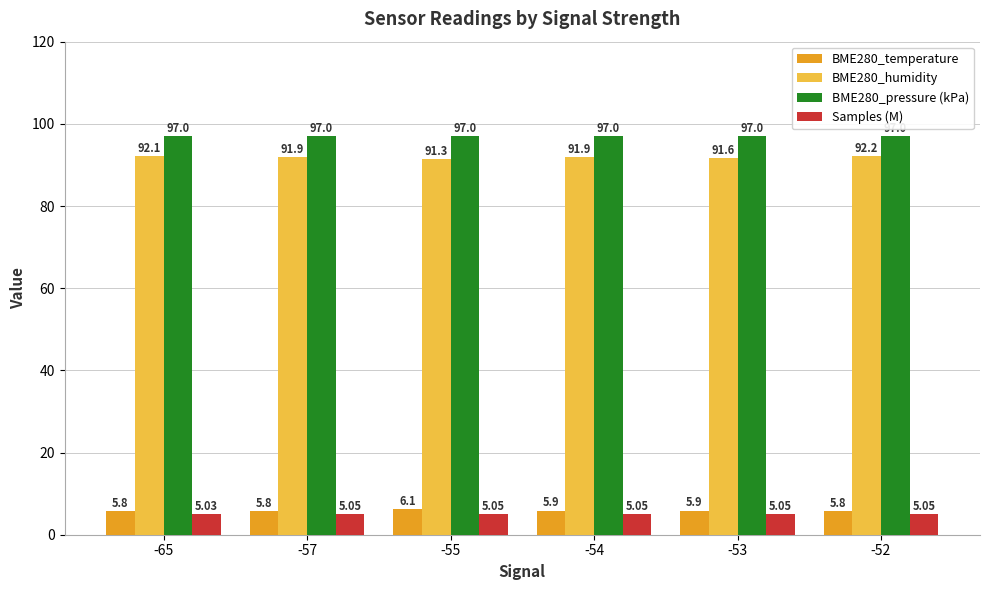

Which series changed the most between -57 and -55?

BME280_humidity